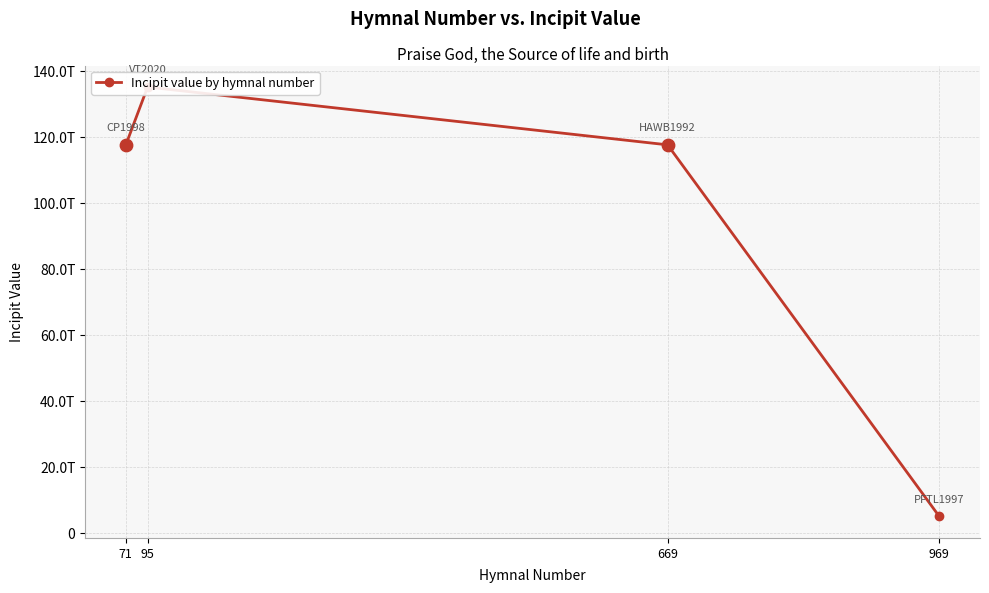

Which has a higher value, 71 or 95?

95